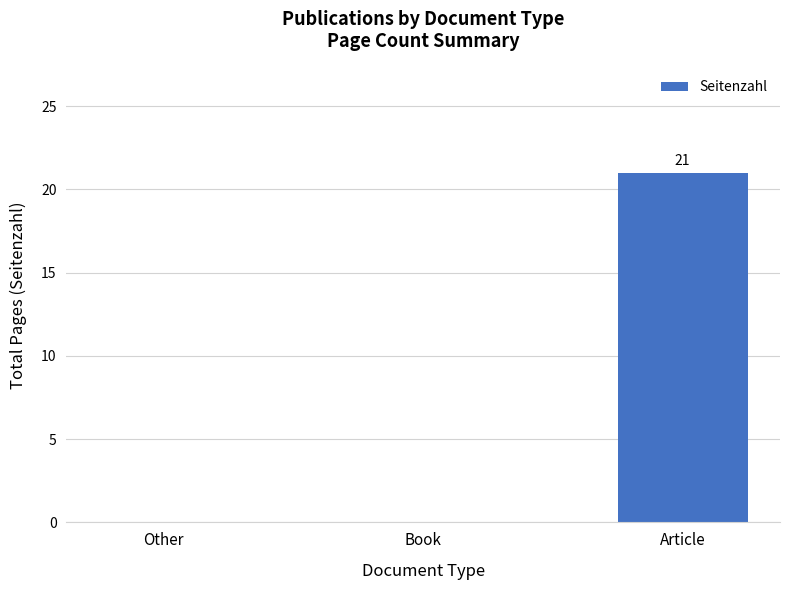

True or false: the data shows 9 at Other.

False